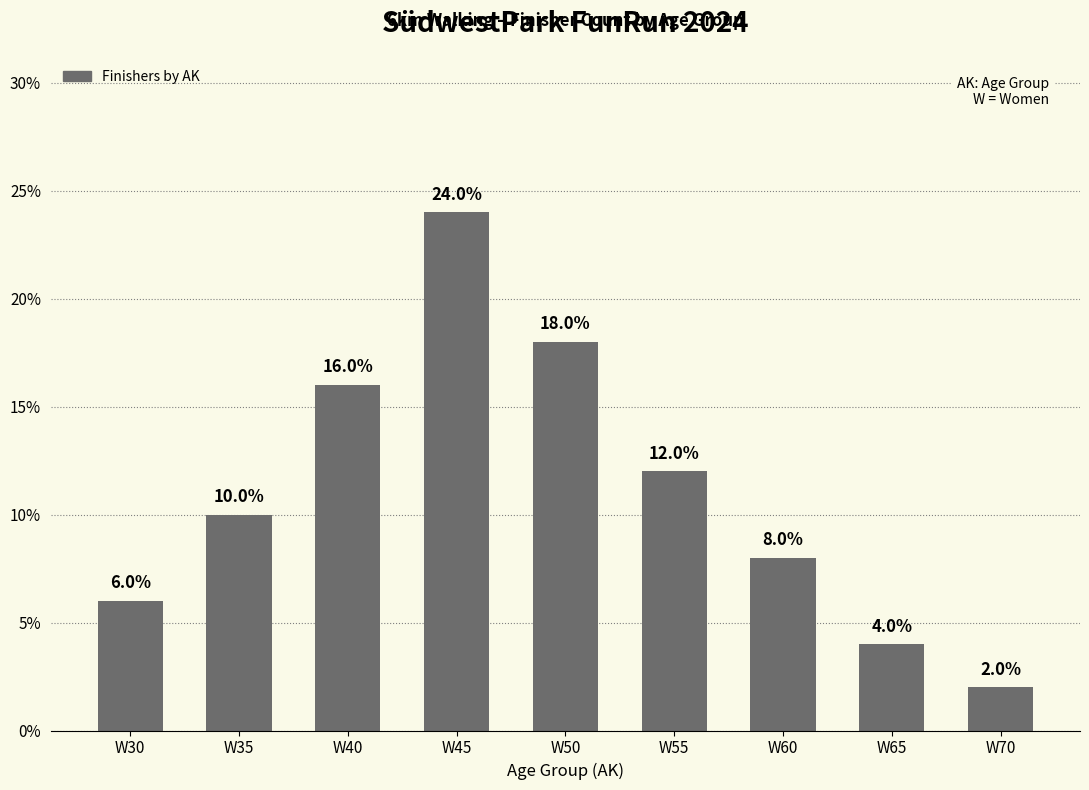

How many series are shown in this chart?

1